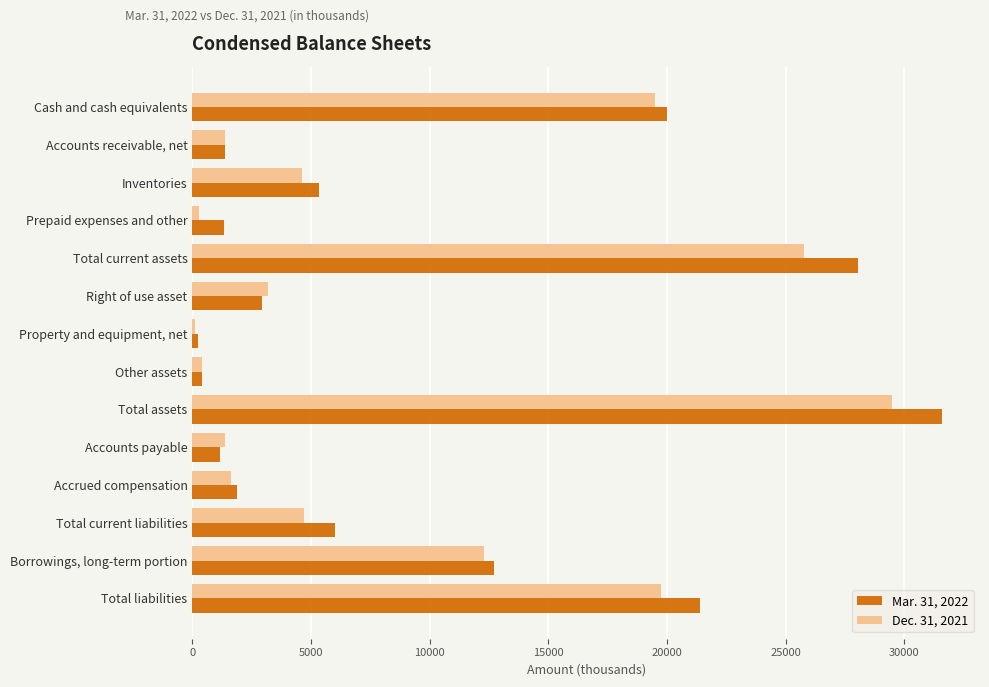

True or false: Dec. 31, 2021 has a value of 4601 at Inventories.

True